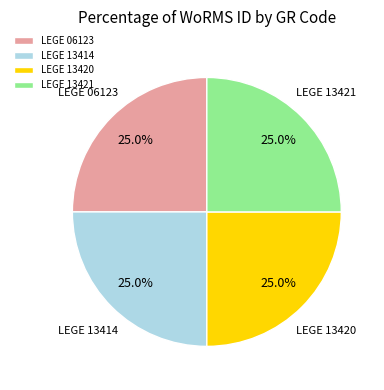

The LEGE 13421 slice represents 25% of the pie. True or false?

True